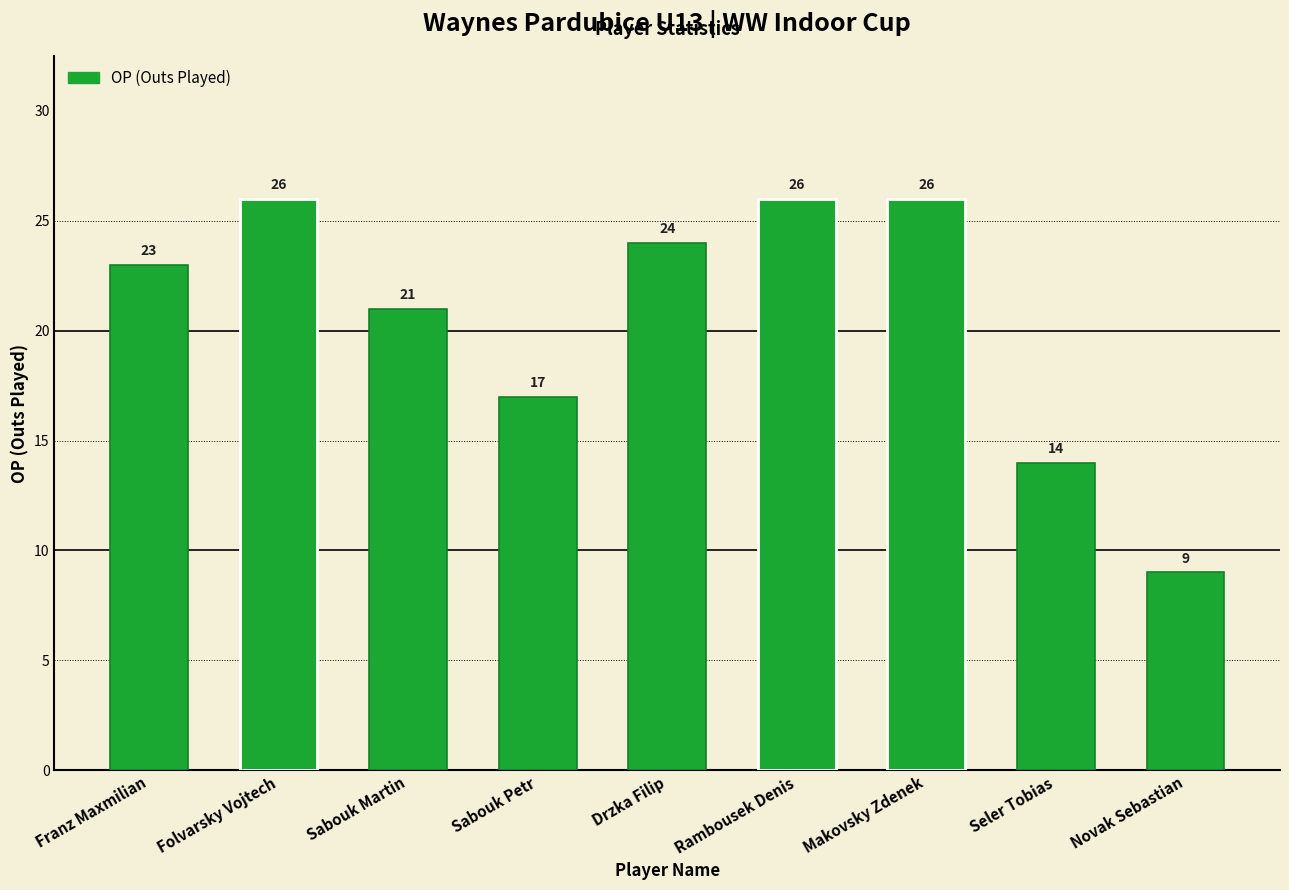

How many values are between 17 and 26?

7